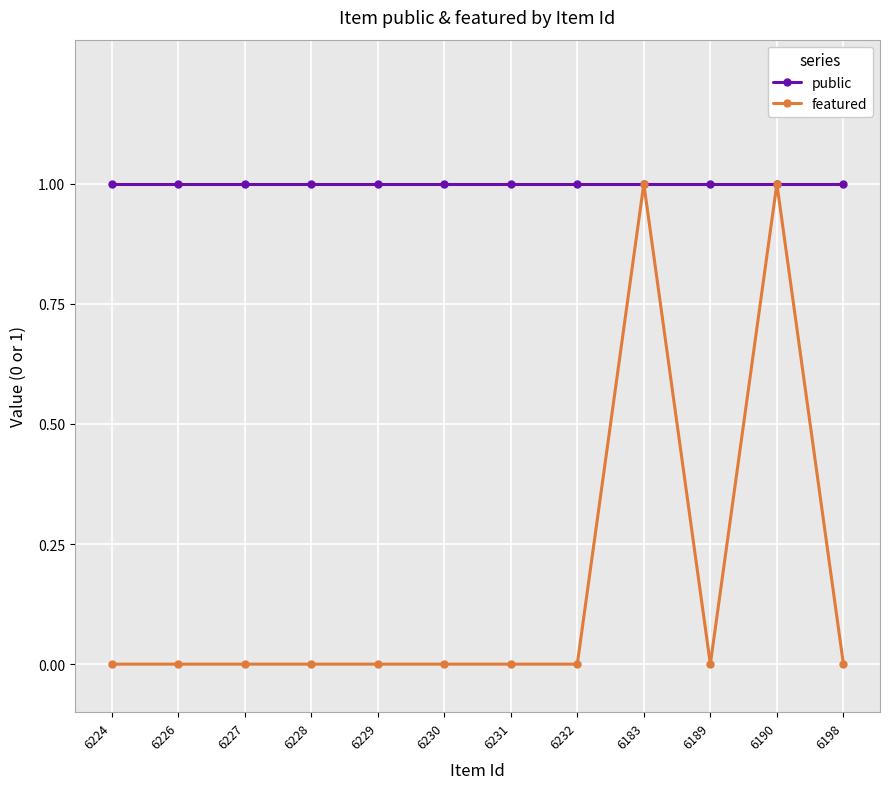

The value of public at 6227 is 0. True or false?

False